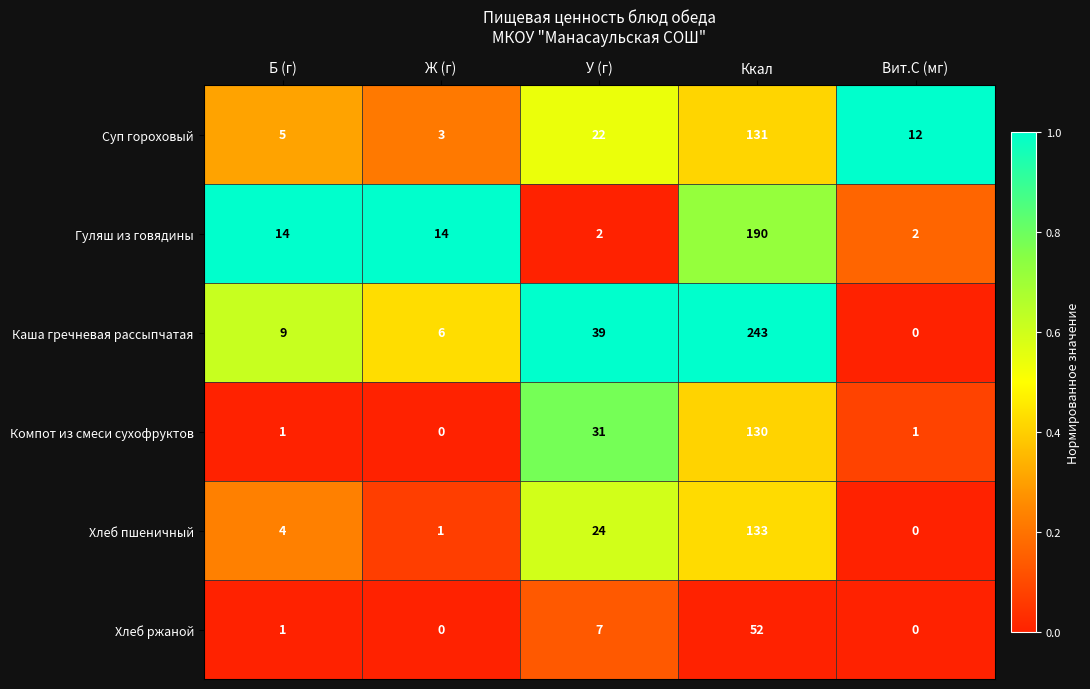

Reading right to left, what are all the values shown in this chart?

Суп гороховый: 12	131	22	3	5
Гуляш из говядины: 2	190	2	14	14
Каша гречневая рассыпчатая: 0	243	39	6	9
Компот из смеси сухофруктов: 1	130	31	0	1
Хлеб пшеничный: 0	133	24	1	4
Хлеб ржаной: 0	52	7	0	1